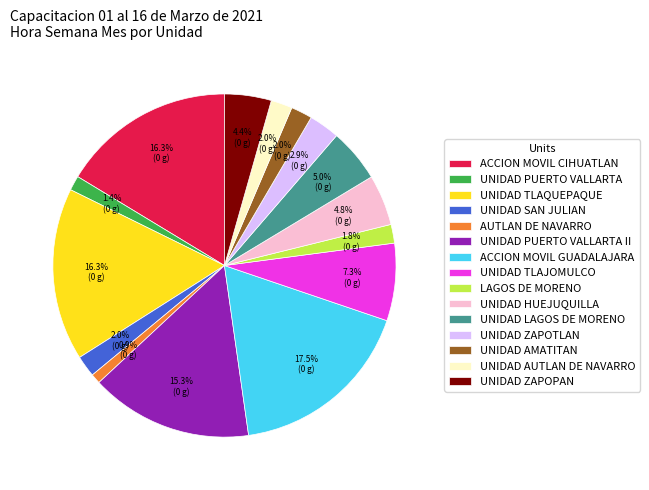

Is UNIDAD ZAPOTLAN the majority of the pie?

No